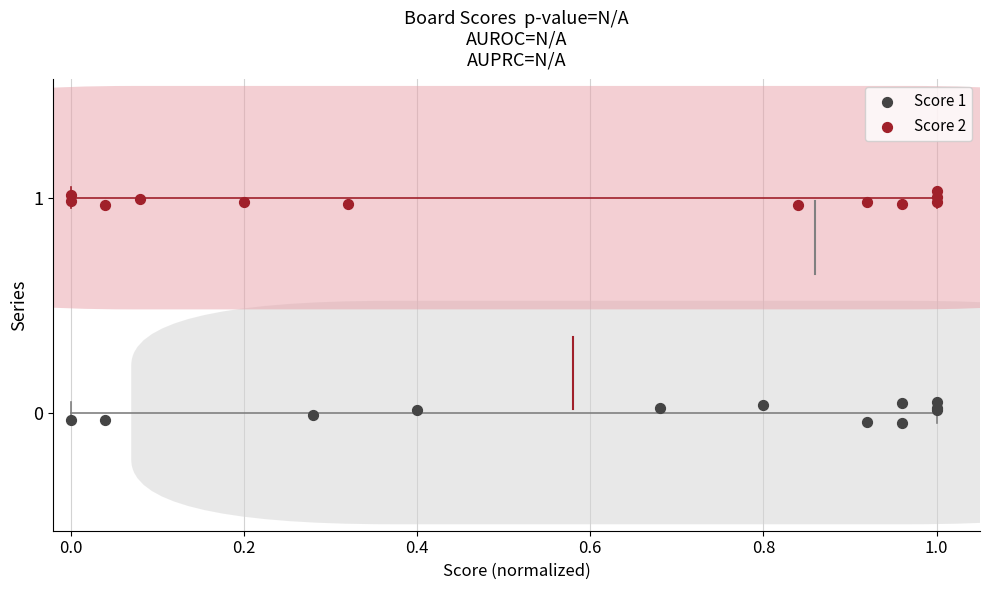

Which series contains the lowest Y value?

Score 1